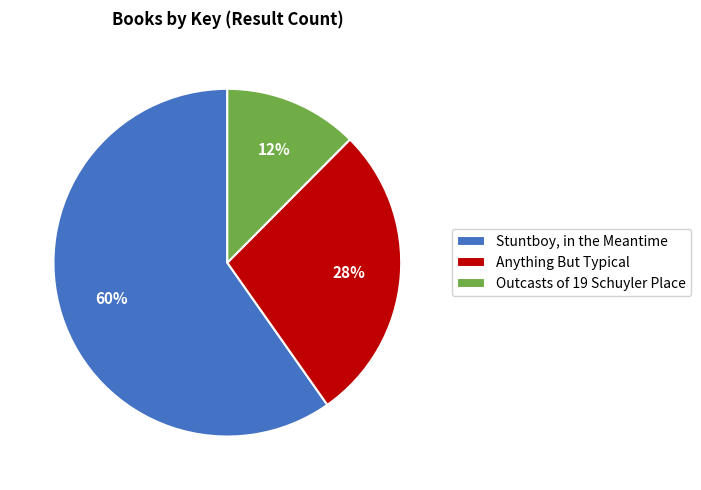

Is Outcasts of 19 Schuyler Place the majority of the pie?

No